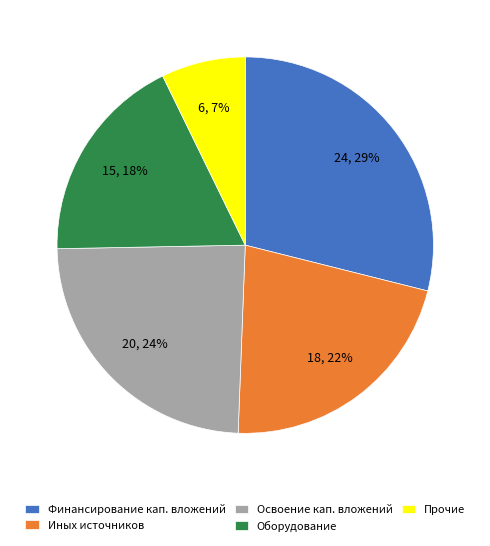

Combined, do Освоение кап. вложений and Оборудование account for over 50%?

No